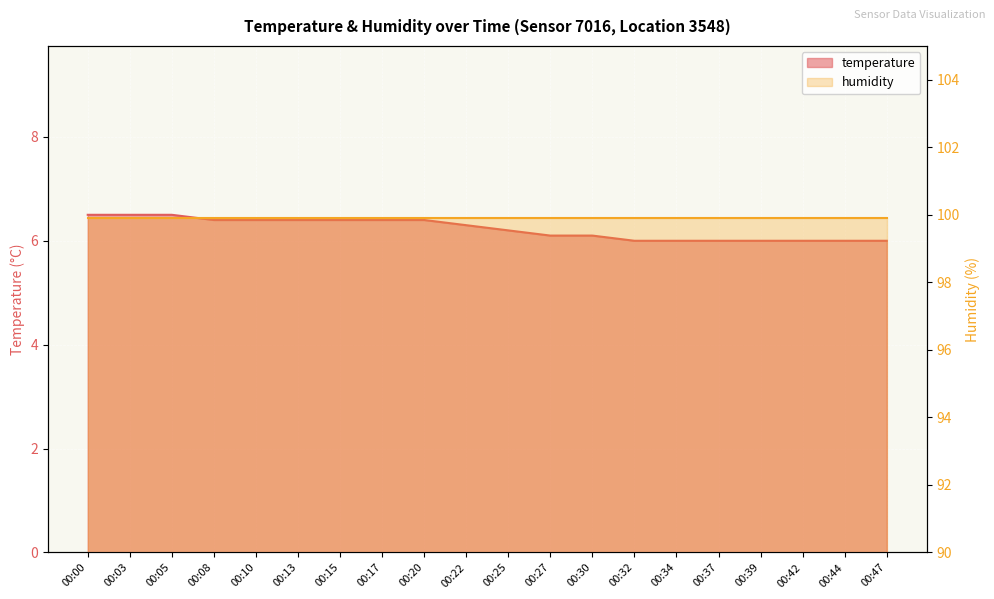

Reading left to right, transcribe all the data shown in this chart.

00:00=6.5	00:03=6.5	00:05=6.5	00:08=6.4	00:10=6.4	00:13=6.4	00:15=6.4	00:17=6.4	00:20=6.4	00:22=6.3	00:25=6.2	00:27=6.1	00:30=6.1	00:32=6.0	00:34=6.0	00:37=6.0	00:39=6.0	00:42=6.0	00:44=6.0	00:47=6.0